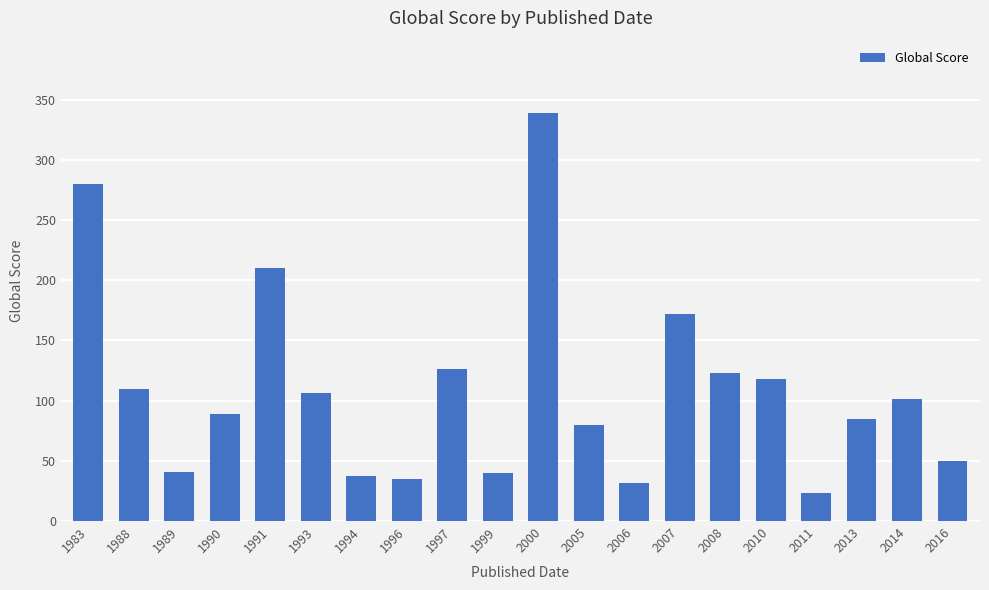

What is the ratio of the value at 2014 to the value at 1997?

0.8